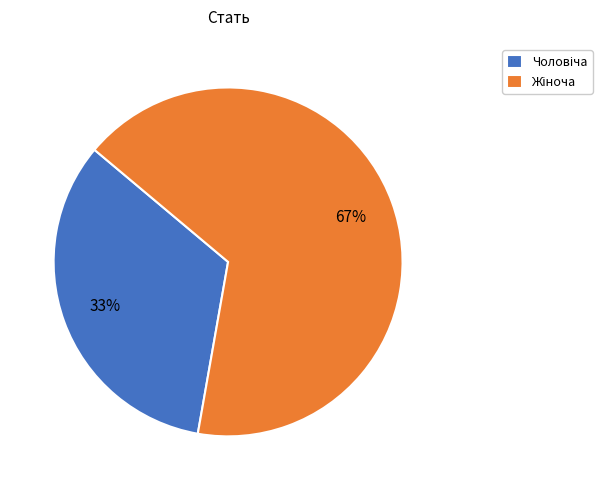

Is there a majority slice in this chart?

Yes